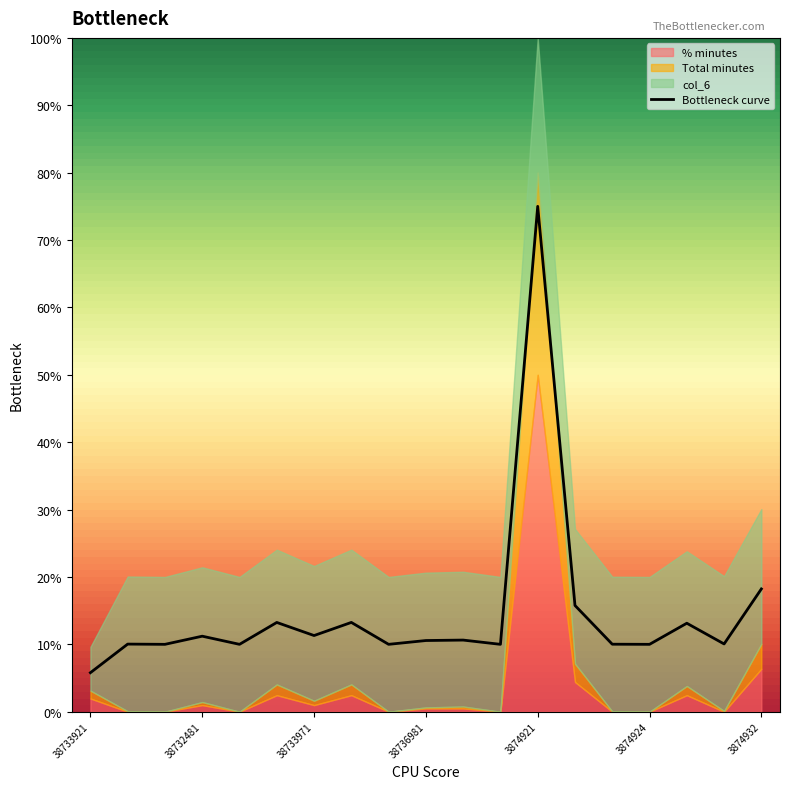

At which label is the value closest to 0?

38733921